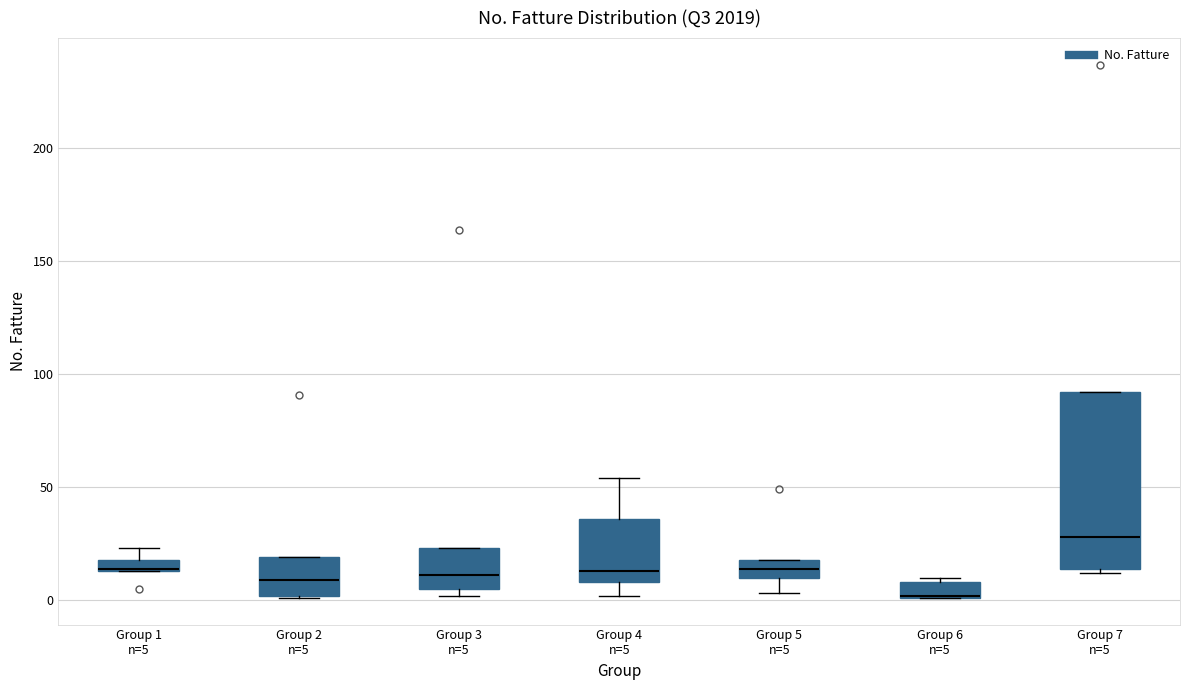

Where is the lower edge of the box for Group 1 n=5 on the y-axis? The values are not printed on the chart, so give them approximately, as read against the axis.

15